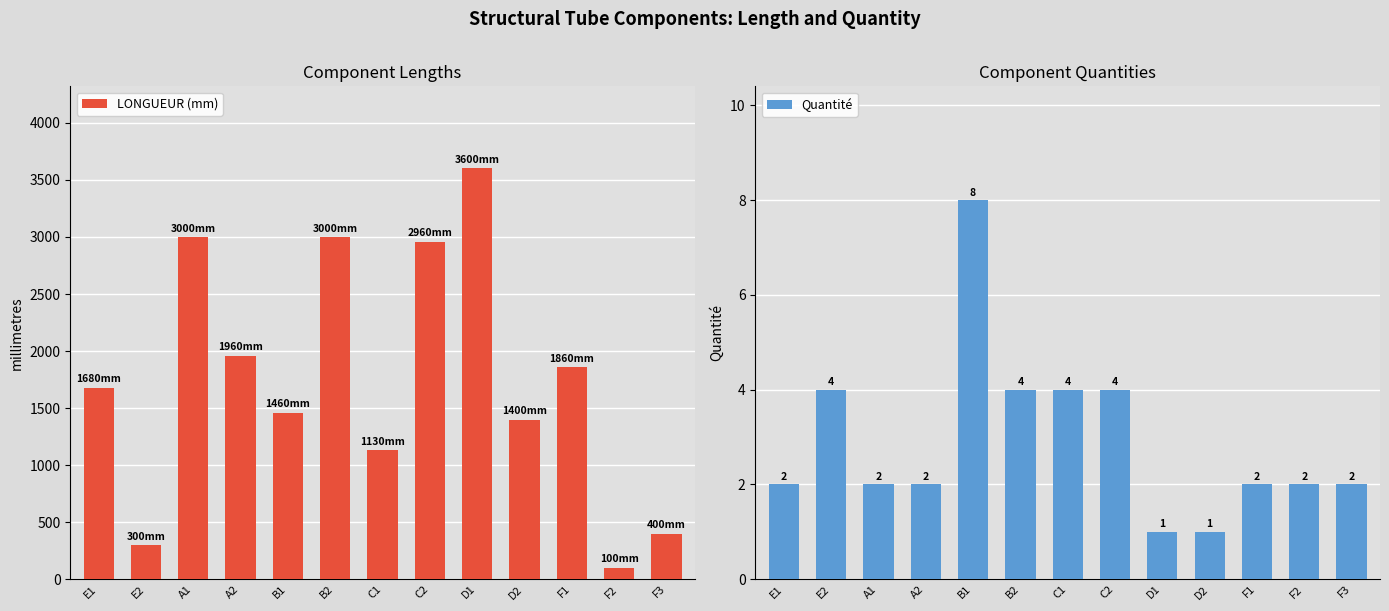

Where is Quantité nearest to the value 4?

E2